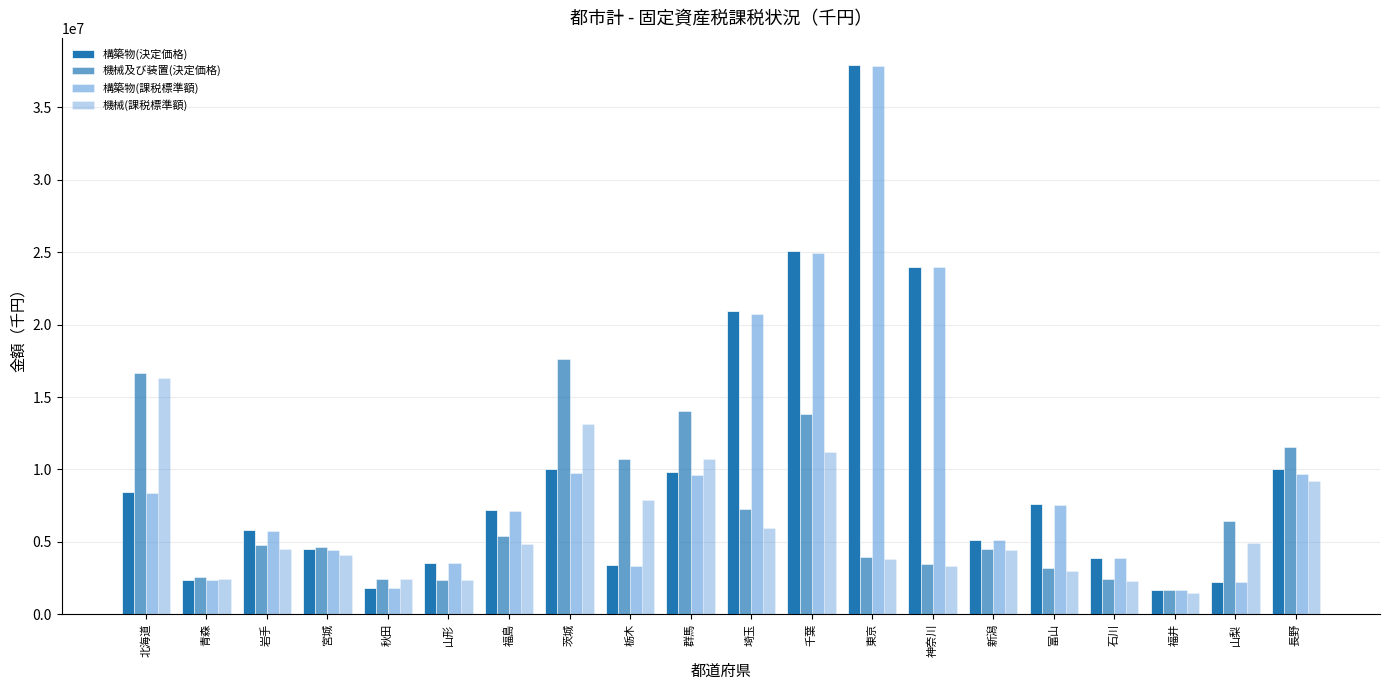

Reading right to left, what are all the values shown in this chart?

構築物(決定価格): 長野=10061464	山梨=2252437	福井=1658916	石川=3883493	富山=7590014	新潟=5152867	神奈川=23974890	東京=37897953	千葉=25066957	埼玉=20911721	群馬=9851009	栃木=3412790	茨城=10012731	福島=7192314	山形=3543820	秋田=1847156	宮城=4514179	岩手=5795555	青森=2359493	北海道=8419967
機械及び装置(決定価格): 長野=11570066	山梨=6472940	福井=1666215	石川=2467678	富山=3197036	新潟=4497406	神奈川=3454329	東京=3929183	千葉=13853216	埼玉=7294684	群馬=14069816	栃木=10739851	茨城=17598445	福島=5413625	山形=2395305	秋田=2438680	宮城=4659786	岩手=4758230	青森=2554371	北海道=16689718
構築物(課税標準額): 長野=9685020	山梨=2266794	福井=1652885	石川=3862149	富山=7546392	新潟=5152868	神奈川=23945102	東京=37852493	千葉=24959998	埼玉=20764010	群馬=9603728	栃木=3361874	茨城=9789820	福島=7154465	山形=3542029	秋田=1847155	宮城=4432035	岩手=5741298	青森=2354191	北海道=8365442
機械(課税標準額): 長野=9232800	山梨=4945305	福井=1460967	石川=2309116	富山=2981523	新潟=4469013	神奈川=3316592	東京=3845067	千葉=11180148	埼玉=5940315	群馬=10726296	栃木=7923427	茨城=13121421	福島=4833251	山形=2358330	秋田=2412207	宮城=4128348	岩手=4512939	青森=2435914	北海道=16322567